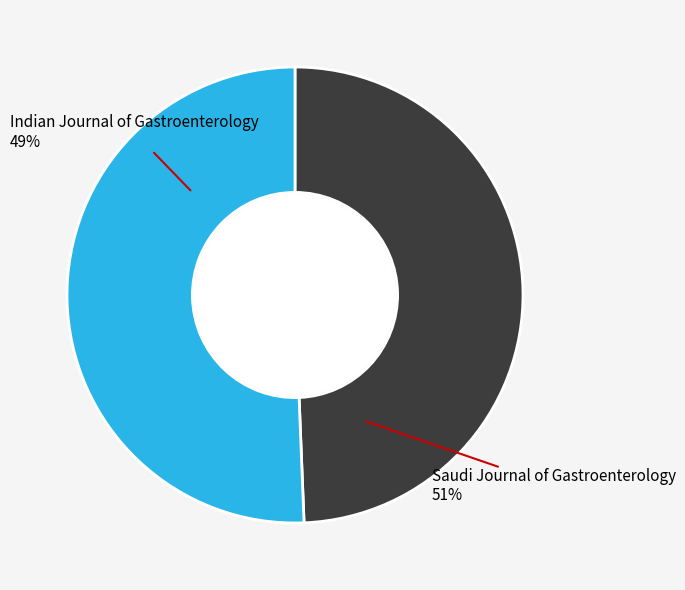

Which category has the biggest portion of the pie?

Saudi Journal of Gastroenterology